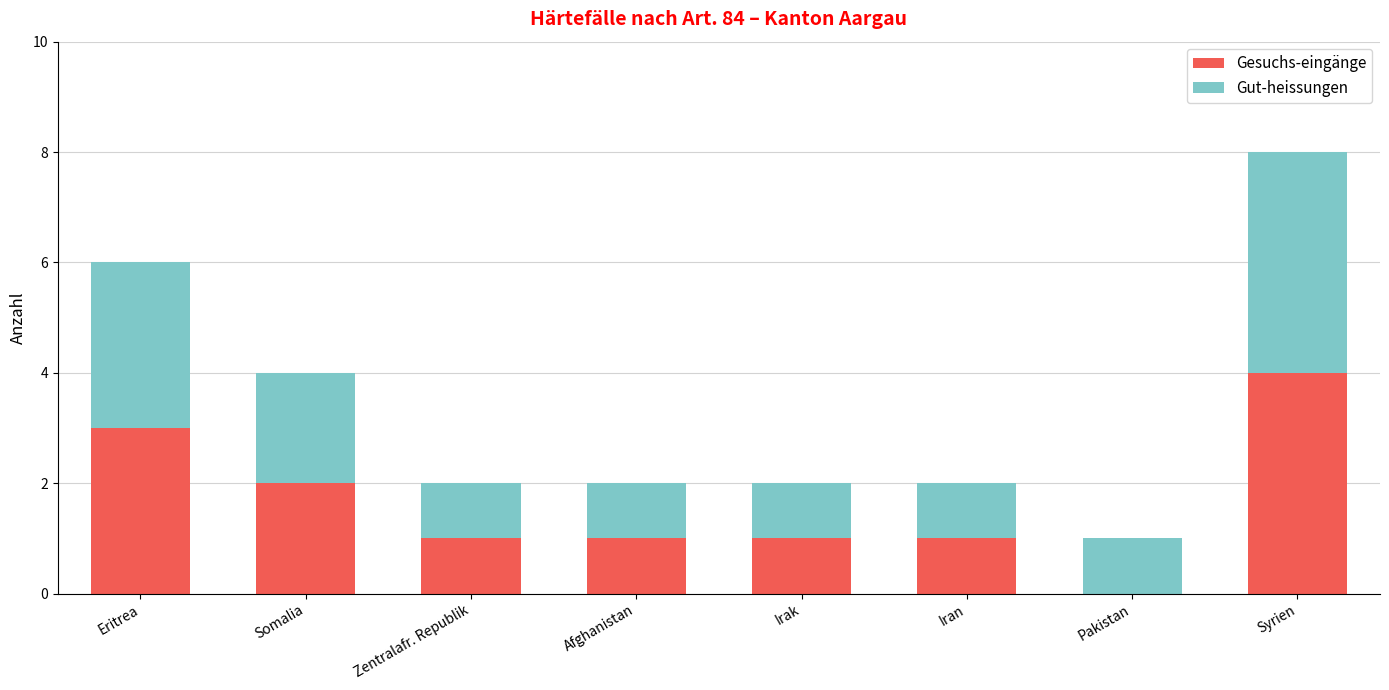

How many values in Gesuchs-eingänge are above zero?

7